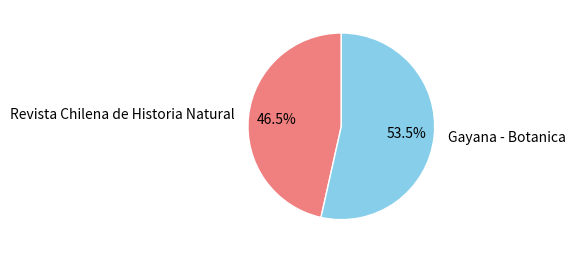

Count the number of slices in the pie.

2